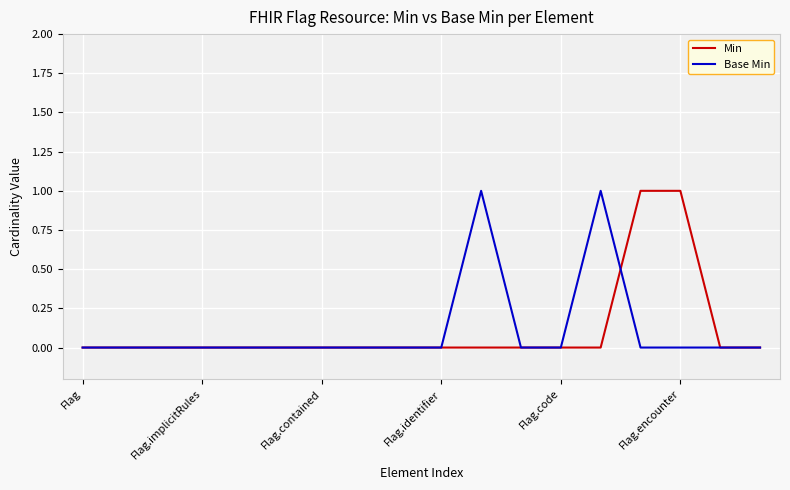

Reading left to right, transcribe all the data shown in this chart.

Min: 0	0	0	0	0	0	0	0	0	0	0	0	0	0	1	1	0	0
Base Min: 0	0	0	0	0	0	0	0	0	0	1	0	0	1	0	0	0	0